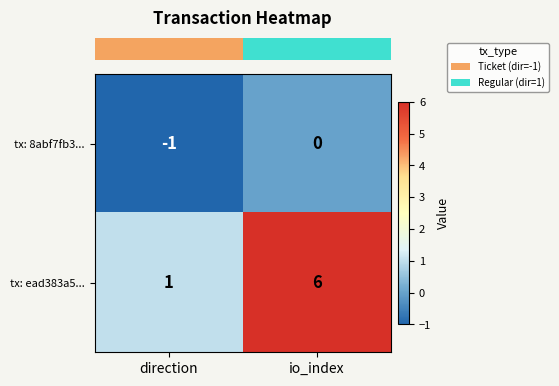

Is it true that tx: 8abf7fb3... equals -1 at direction?

True